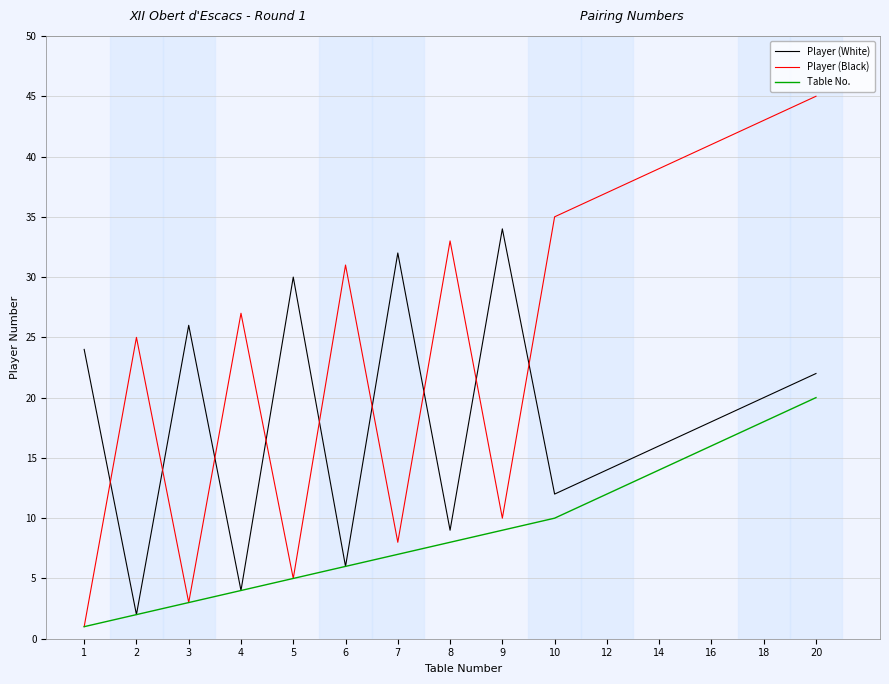

Rank the series at 10 from lowest to highest value.

Table No., Player (White), Player (Black)